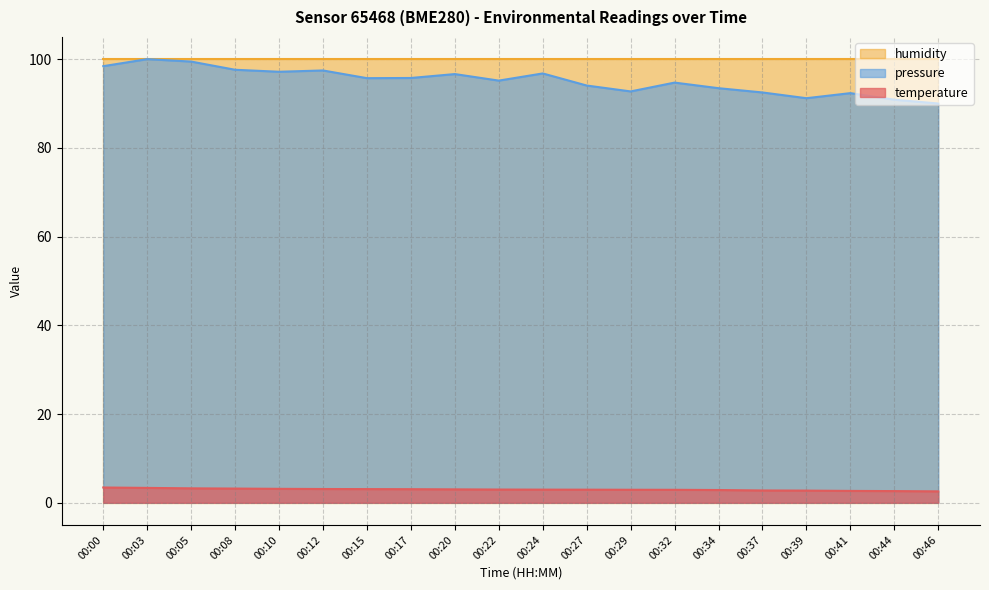

What is the sum of the temperature values at 00:29 and 00:20?

6.0